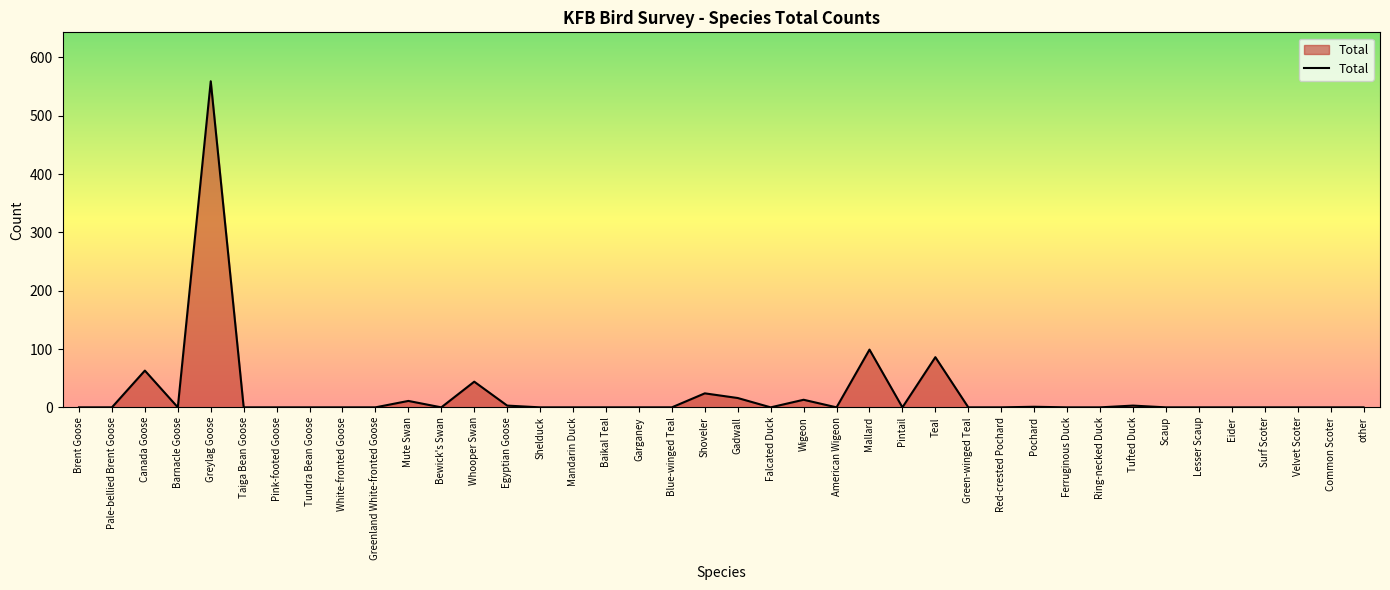

What is the sum of all values?

922